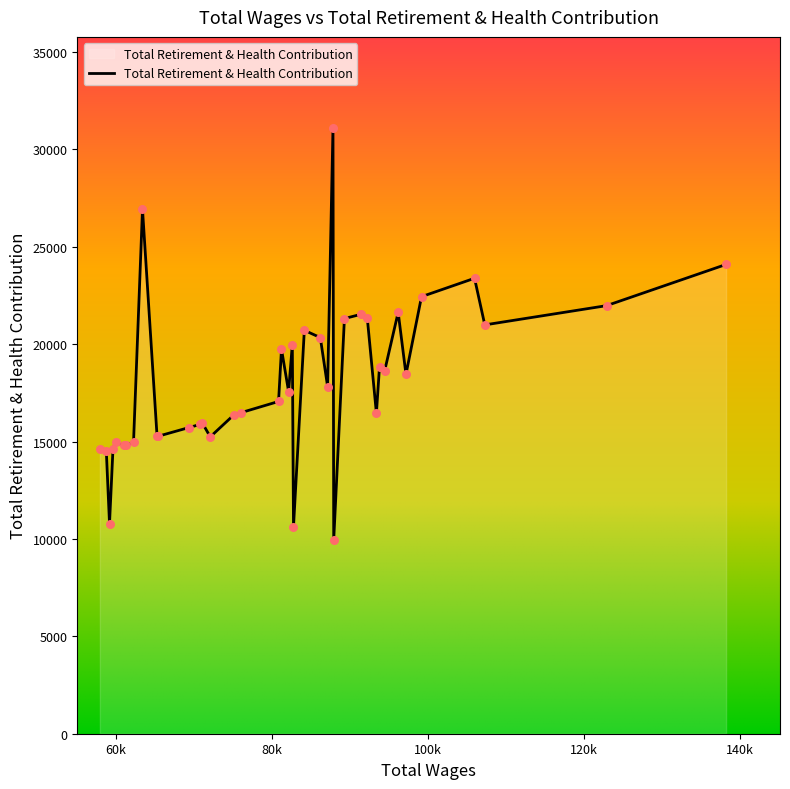

What is the greatest value displayed?

31107